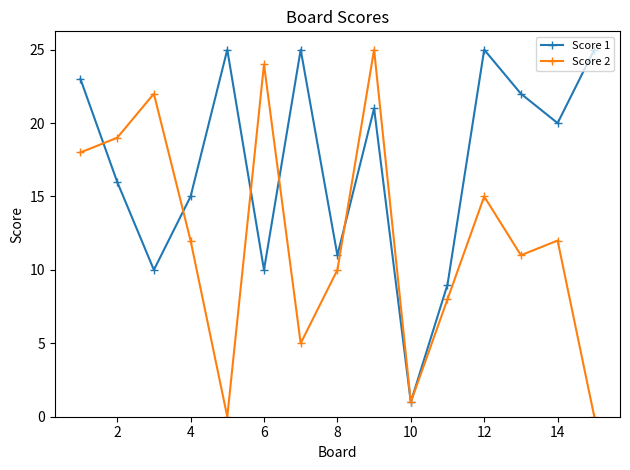

How many values in the Score 2 series are below 12?

7